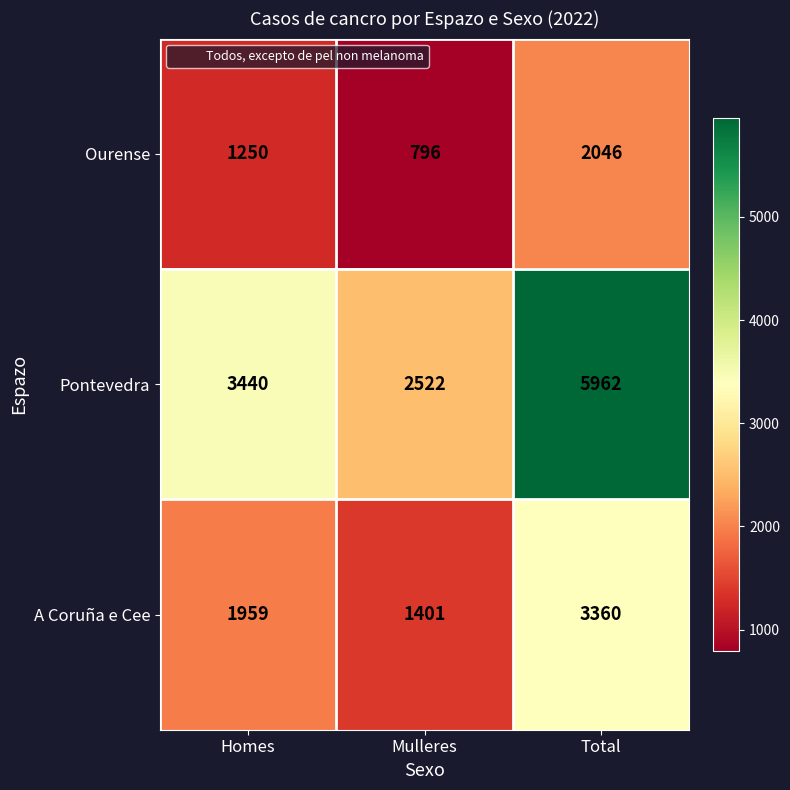

What is the difference between the highest and lowest values at Mulleres?

1726